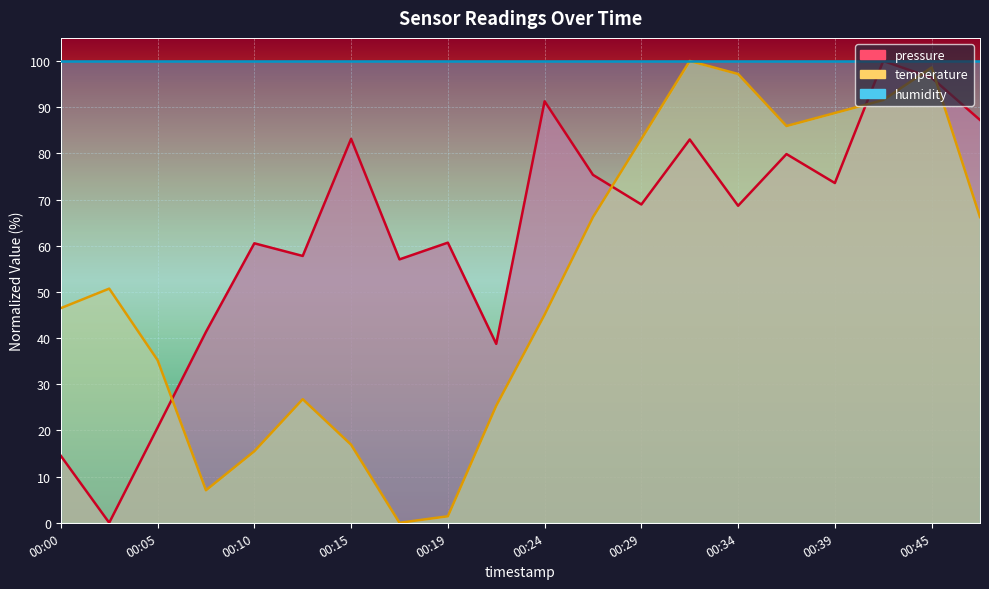

Is it true that temperature equals 6.2 at 00:15?

False